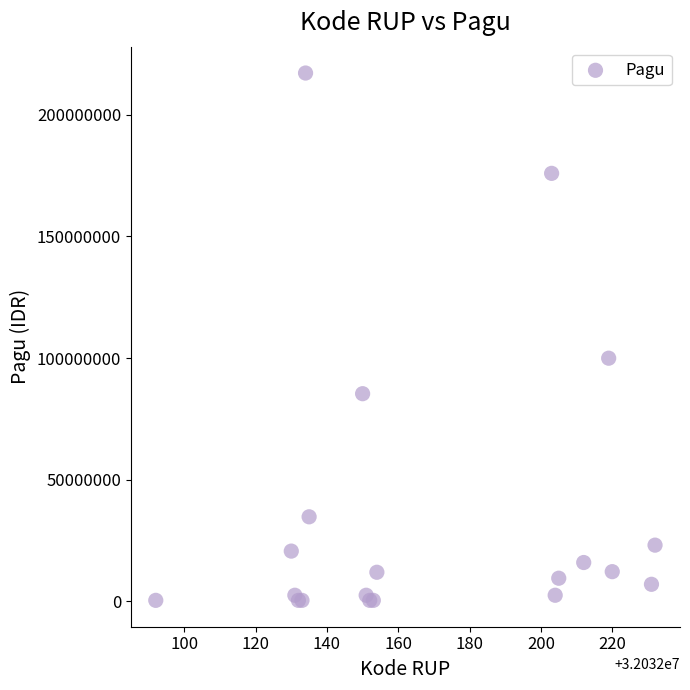

What Y value in the scatter plot is closest to 108800000?

99958000